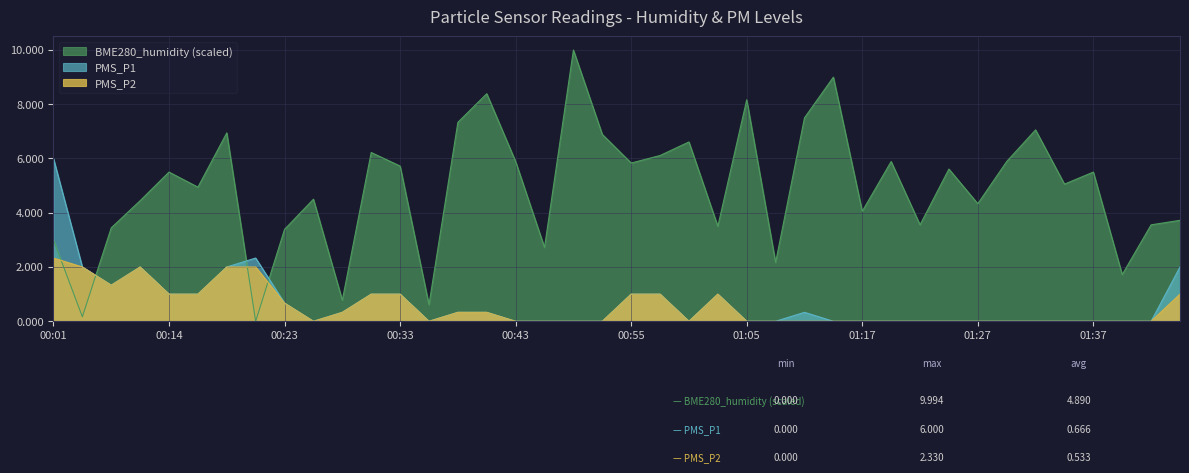

True or false: PMS_P2 has more than 2 interior local peaks.

False